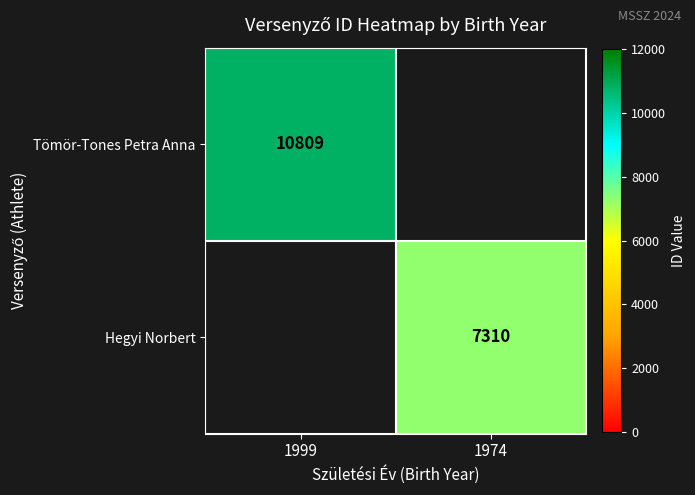

Is it true that Tömör-Tones Petra Anna equals 10809 at 1999?

True